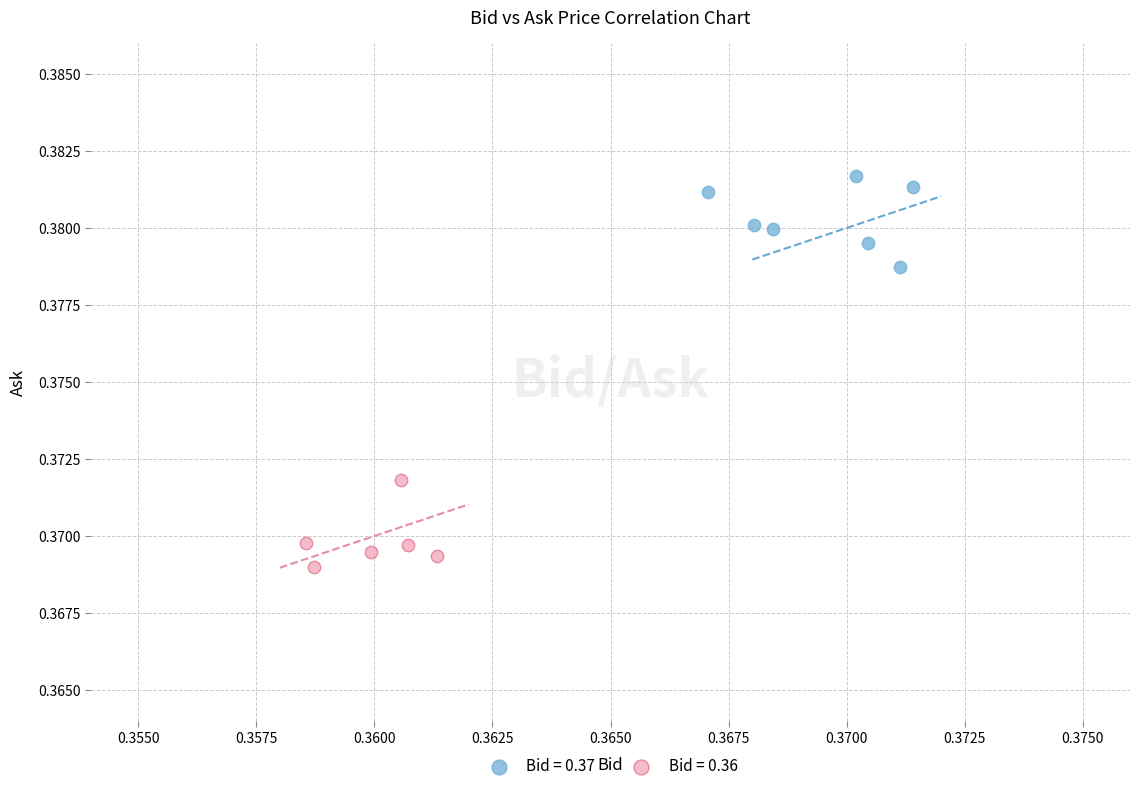

What are all the series names shown in the legend?

Bid = 0.37, Bid = 0.36